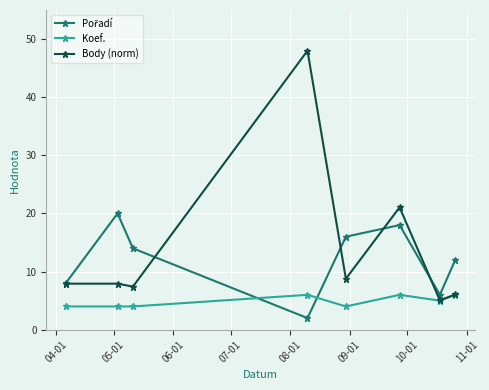

True or false: Koef. has more than 0 points higher than both neighbors.

True